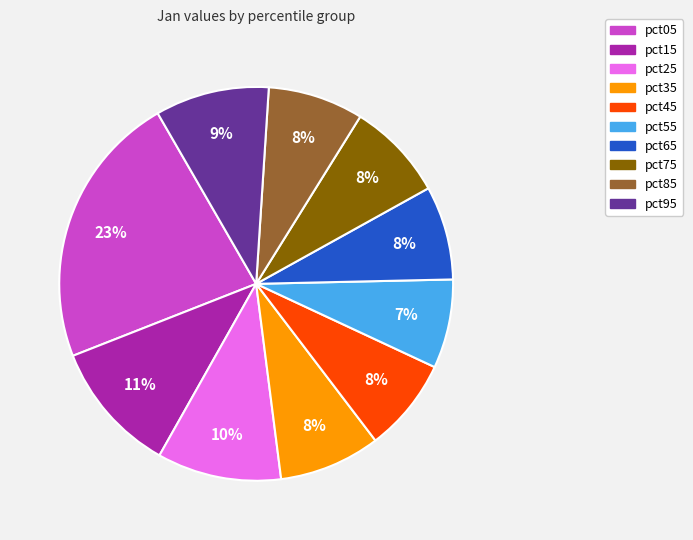

To the nearest percent, what is the combined percentage of pct05 and pct25?

33%